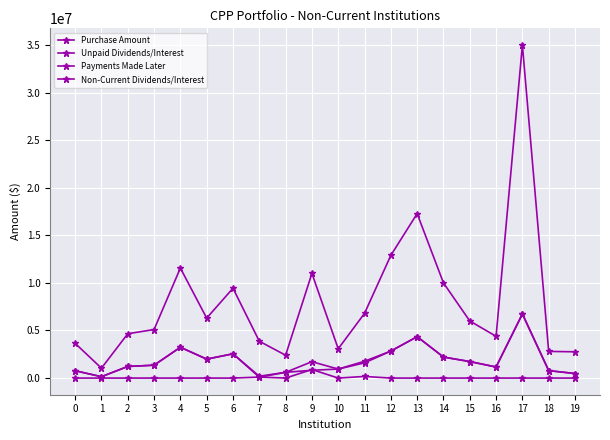

What is the value of the Non-Current Dividends/Interest point at the 5th from the left?

3236800.0